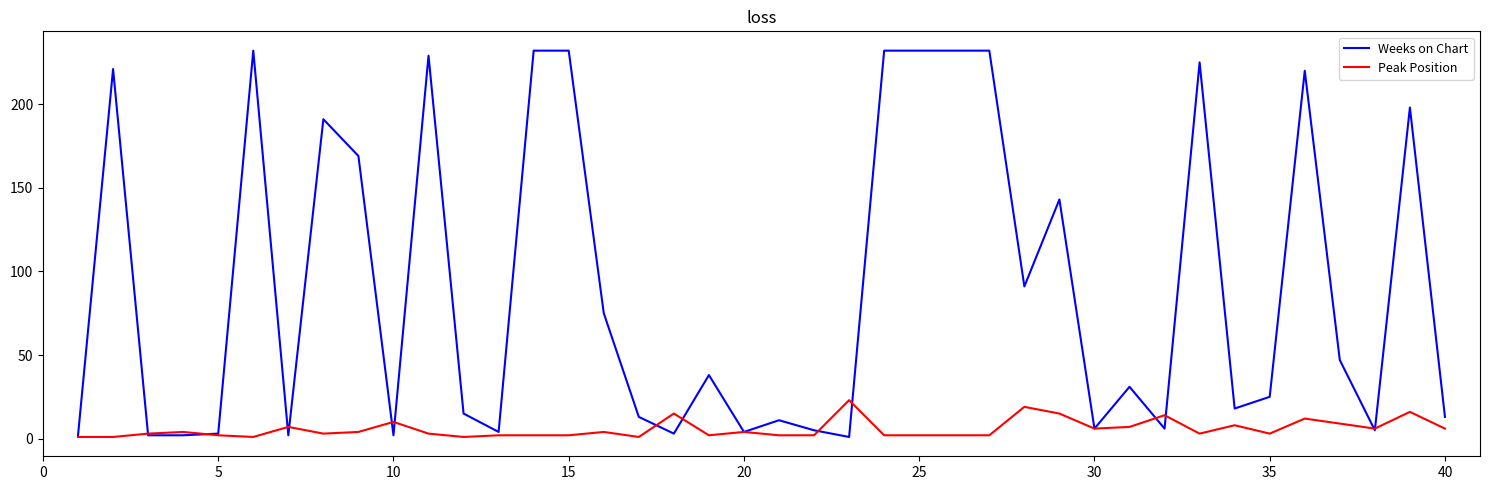

At how many categories does at least one series exceed 132?

15